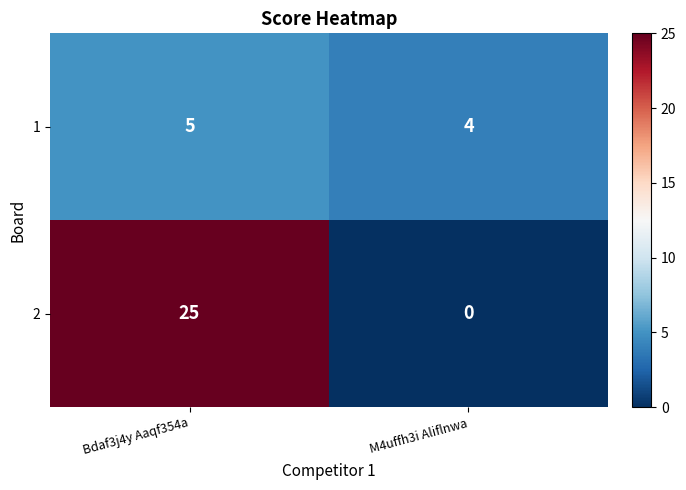

Which category has the highest value across all series?

Bdaf3j4y Aaqf354a